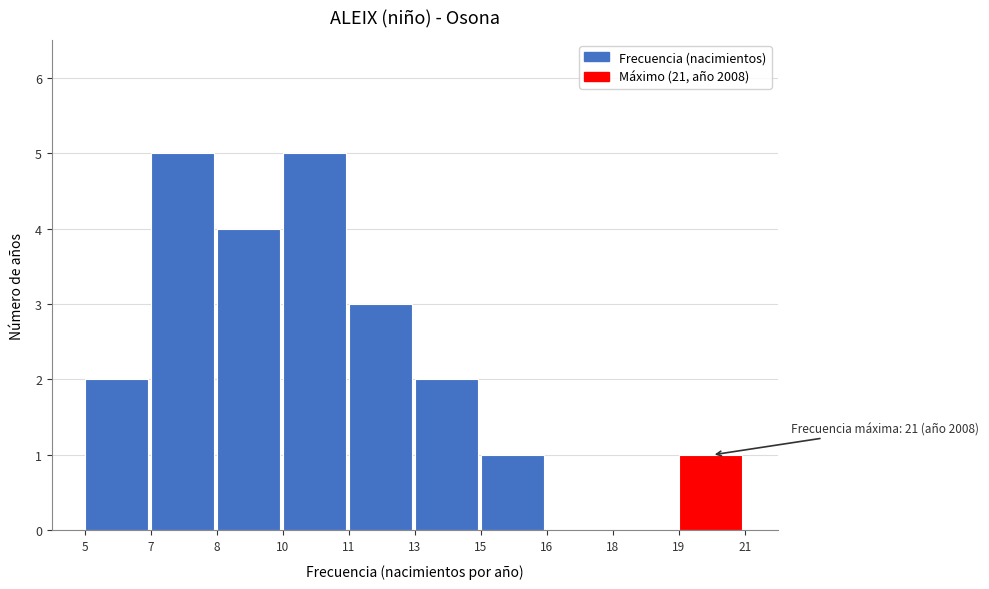

Reading right to left, list all the values displayed in this chart.

19=1	18=0	16=0	15=1	13=2	11=3	10=5	8=4	7=5	5=2